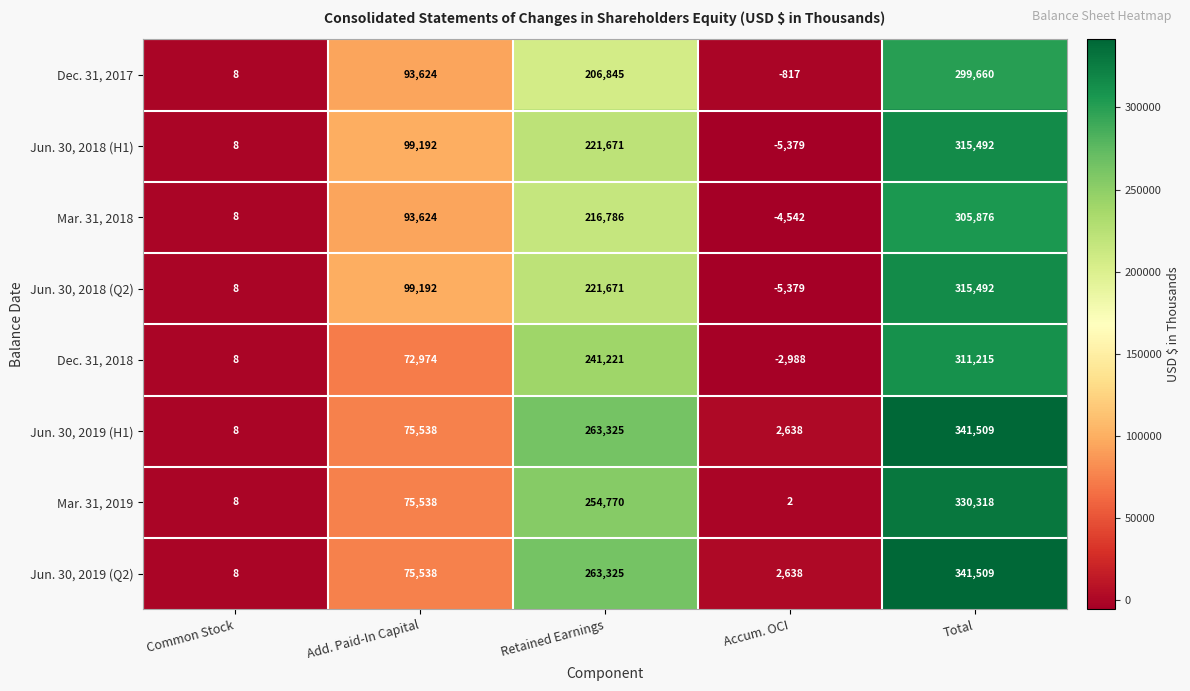

What is the highest value of the Dec. 31, 2018 series?

311215